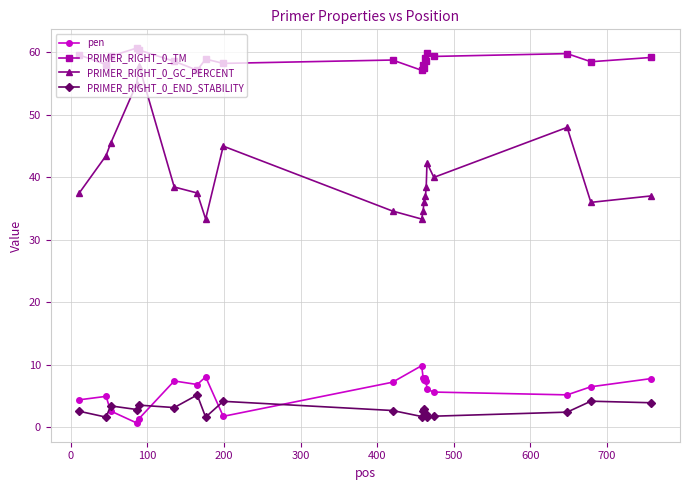

Does the chart have visible grid lines?

Yes